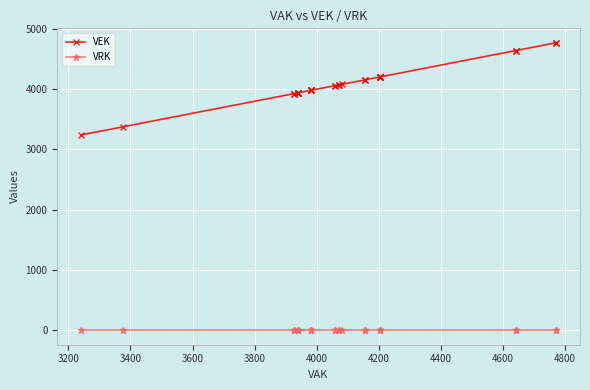

How many lines are shown in the chart?

2